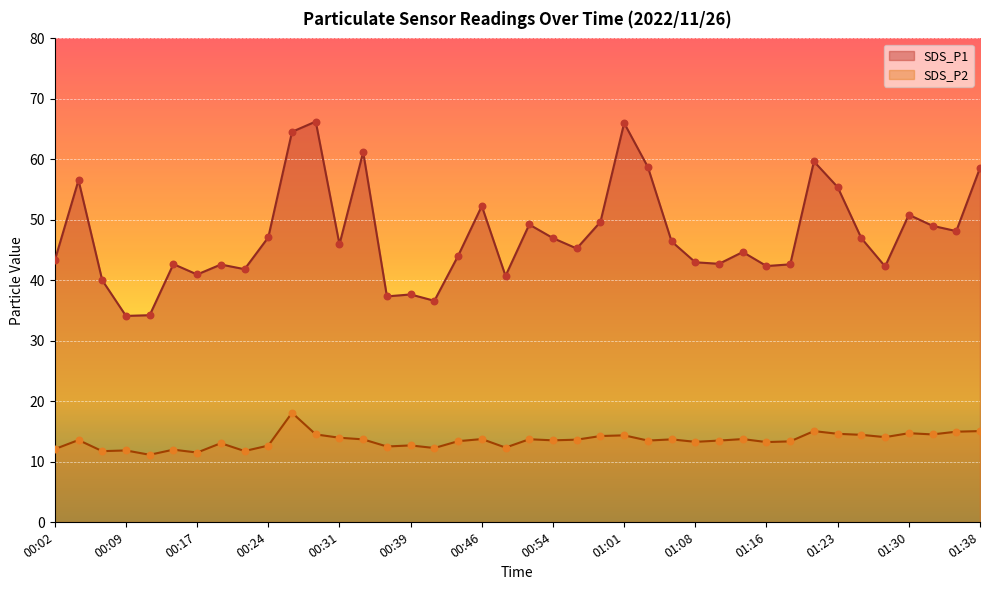

What is the total value across all series at 01:01?

80.3